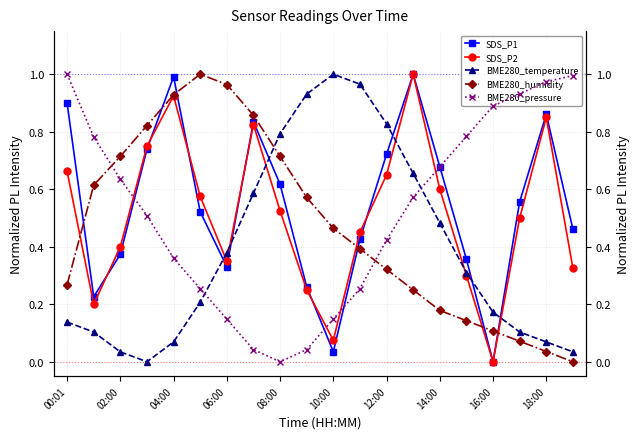

Does the chart display data point markers on the line(s)?

Yes